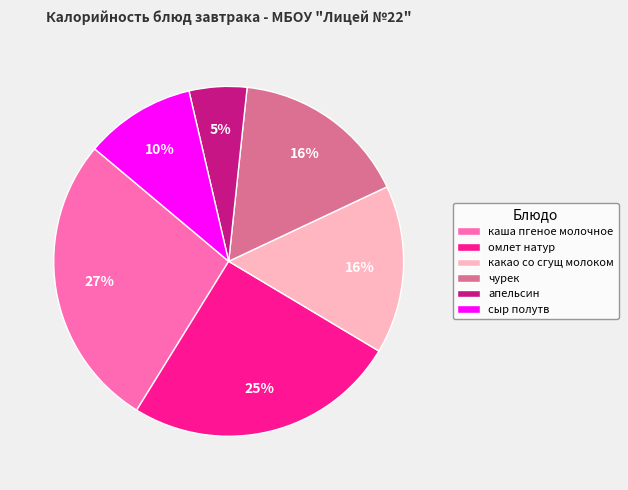

What percentage is the омлет натур slice, to the nearest percent?

25%